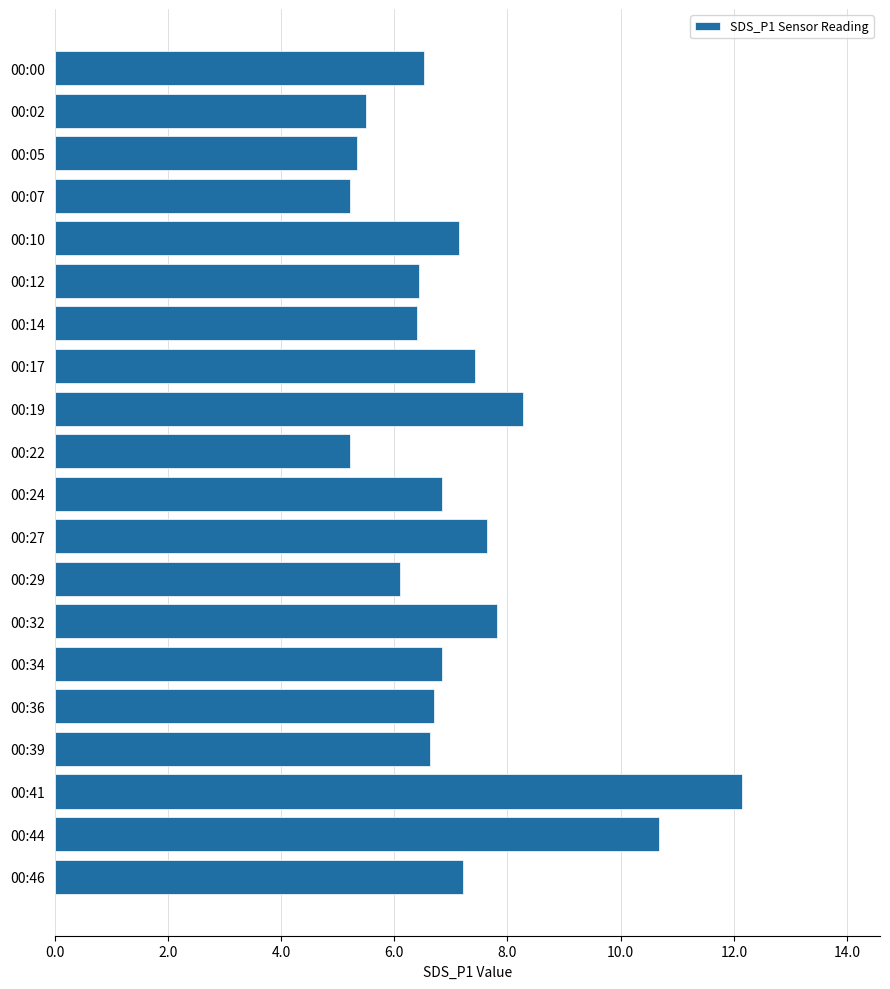

What is the sum of all values?

142.1